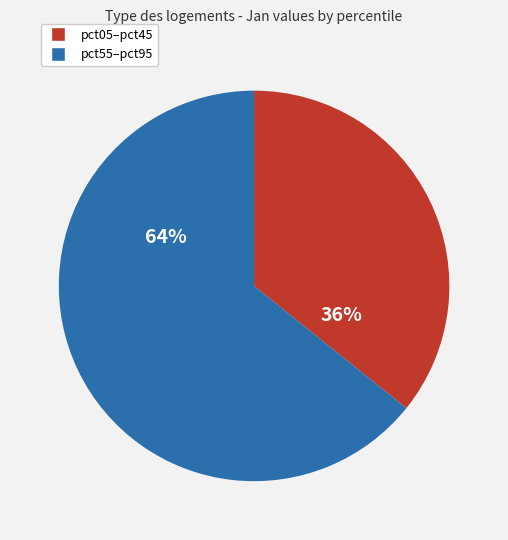

How many slices are in this pie chart?

2